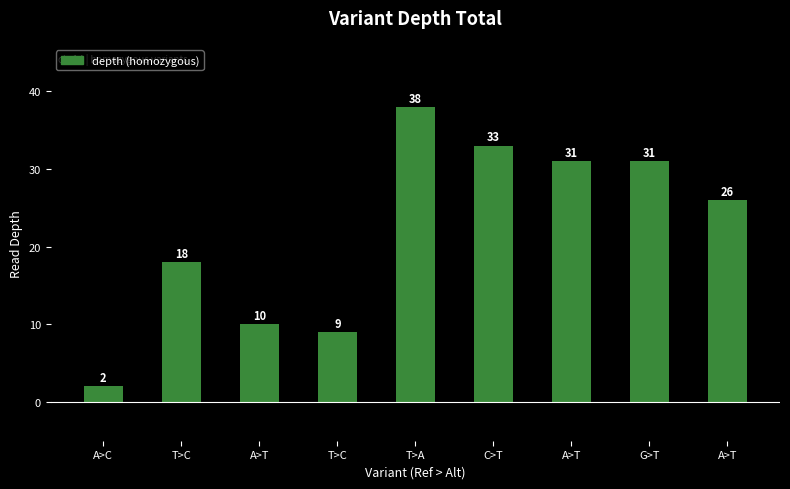

What is the change in value from T>C to C>T?

+24